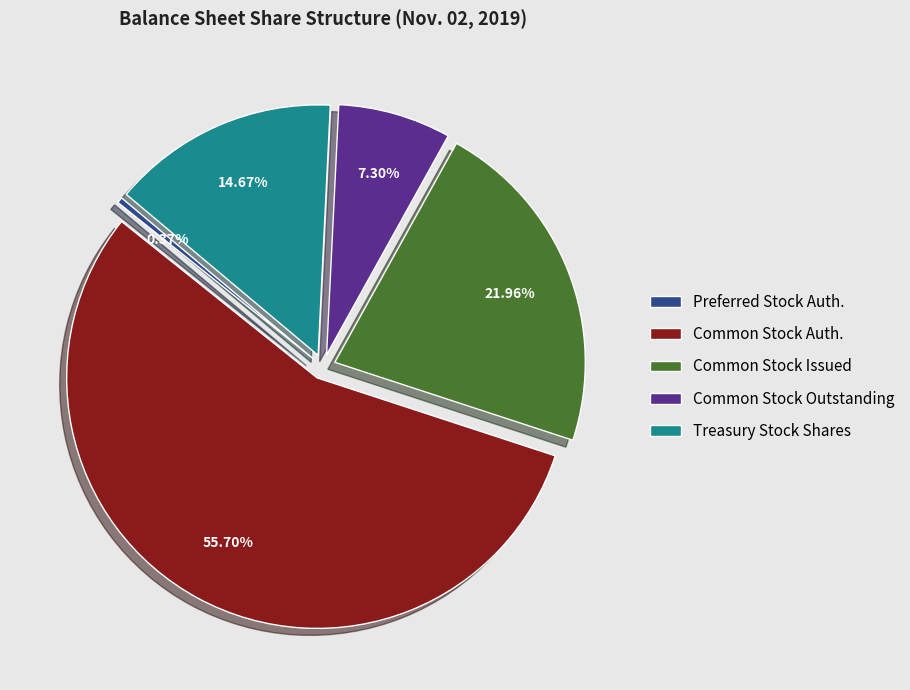

Approximately how many times larger is the value at Common Stock Issued compared to Treasury Stock Shares?

1.5